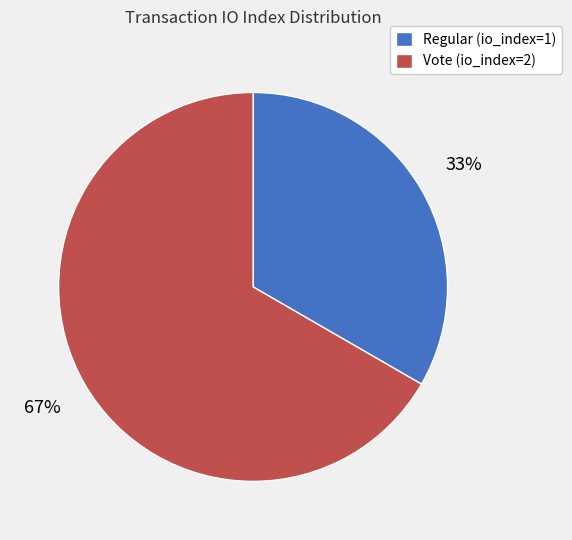

Which category accounts for the majority?

Vote (io_index=2)